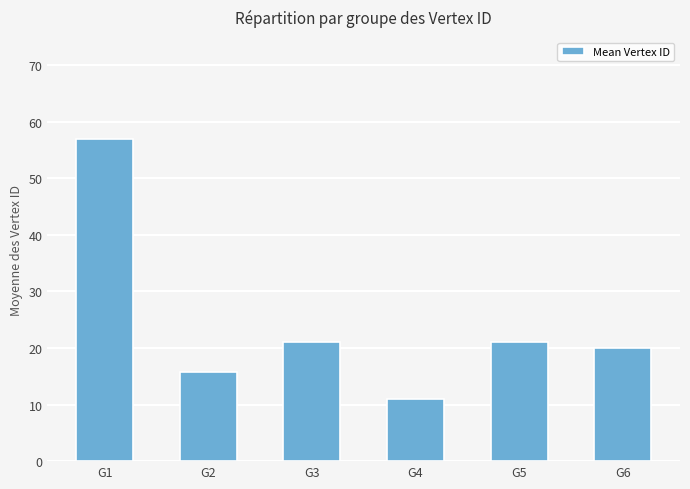

At which label does the data first exceed 21?

G1